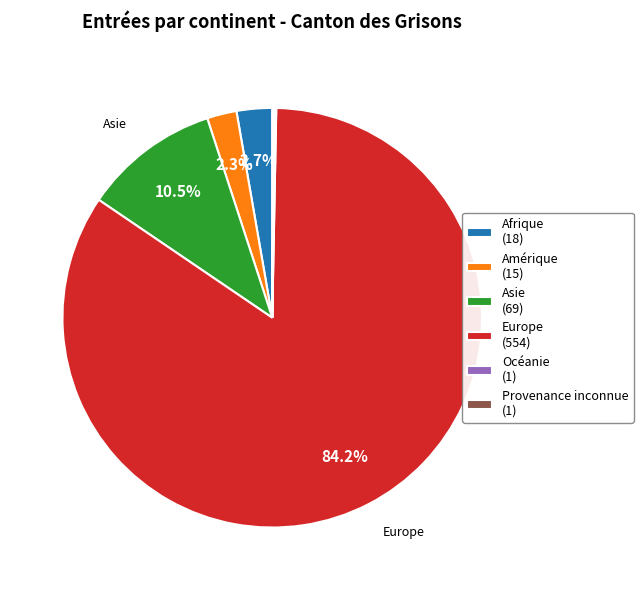

Is there any slice that represents more than half of the pie?

Yes